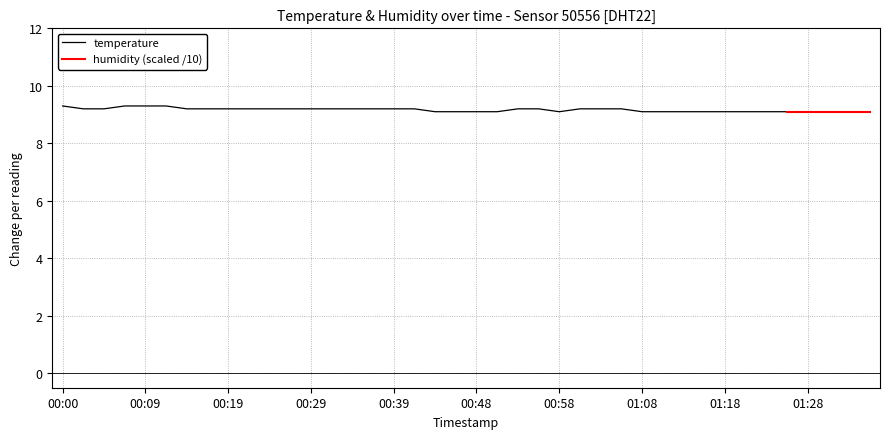

True or false: the data shows 9.1 at 00:48.

True